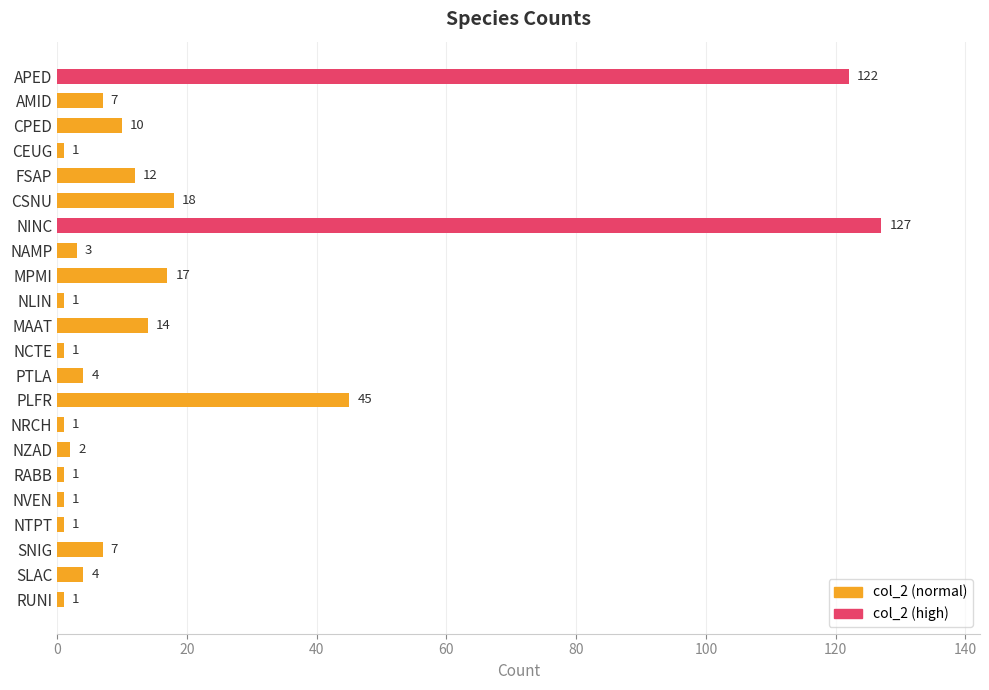

Reading bottom to top, list all the values displayed in this chart.

1	4	7	1	1	1	2	1	45	4	1	14	1	17	3	127	18	12	1	10	7	122